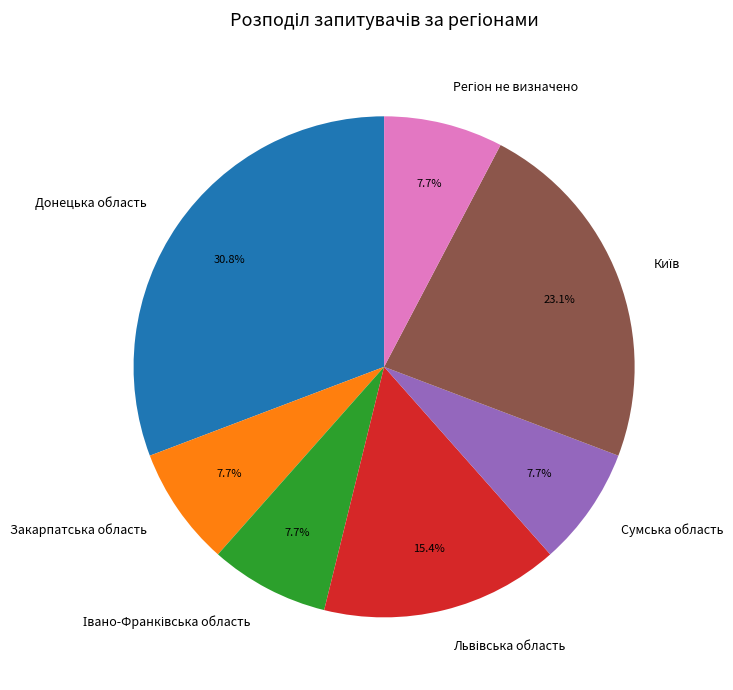

What is the largest slice in the pie chart?

Донецька область